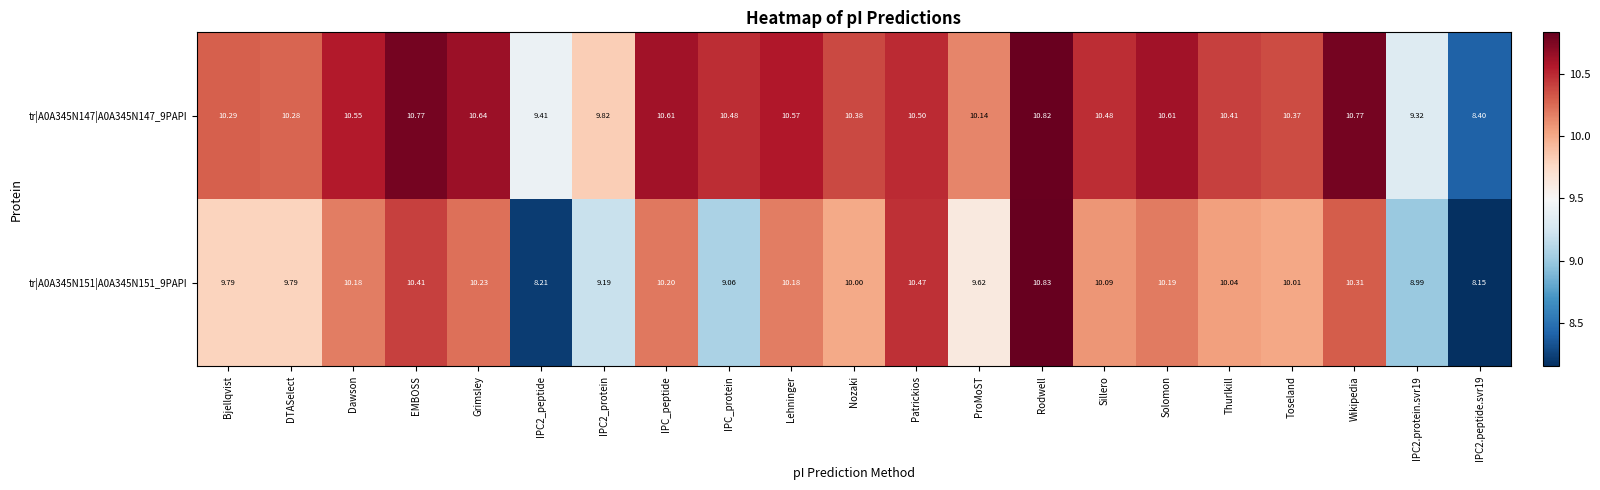

Is the value of tr|A0A345N147|A0A345N147_9PAPI at EMBOSS greater than the value of tr|A0A345N151|A0A345N151_9PAPI at IPC2_peptide?

Yes